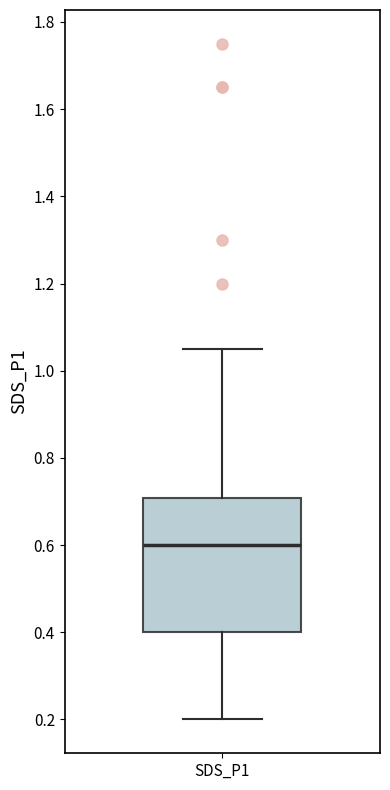

Read this box plot against the y-axis: the position of the median line, the range covered by the box, and the ends of both whiskers. The values are not printed on the chart, so give them approximately, as read against the axis.

median 0.60, box 0.40 to 0.70, whiskers 0.20 to 1.06